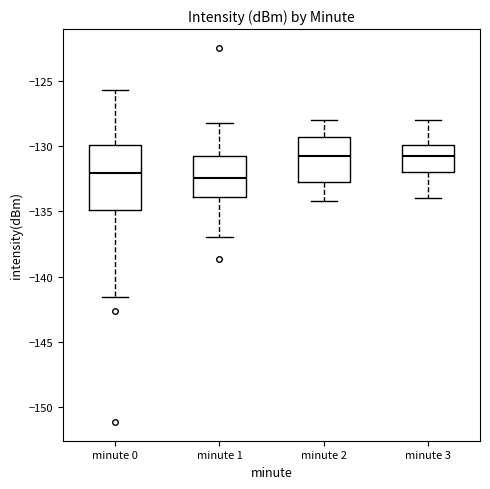

Comparing the boxes themselves (not the whiskers), which one is the tallest?

minute 0